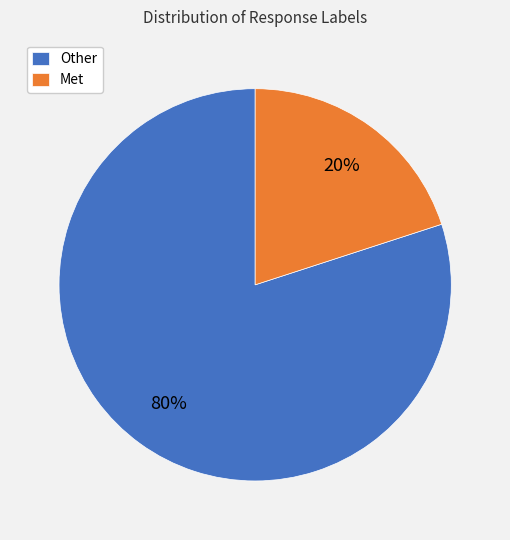

To the nearest percent, what is the difference between the Other and Met slice percentages?

60%